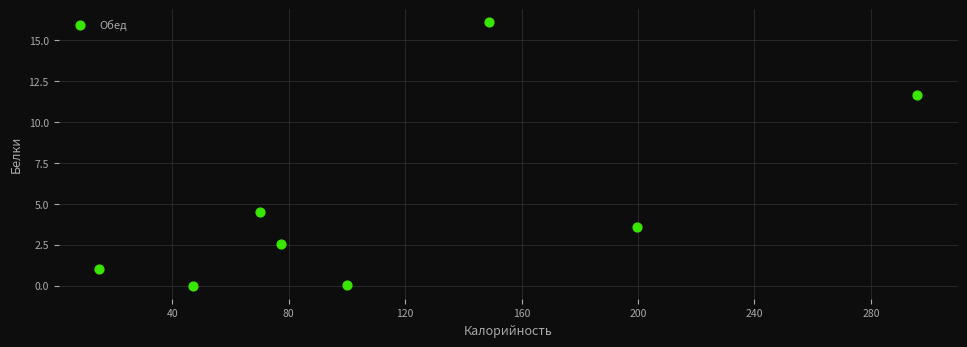

What is the average Y value?

4.9